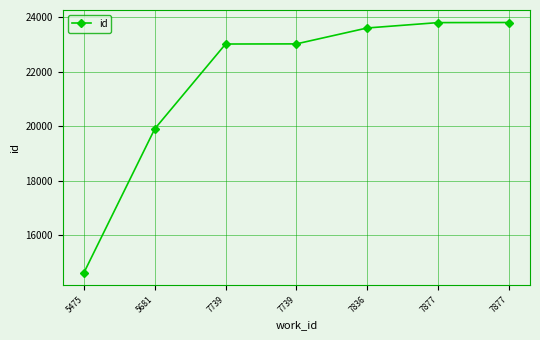

How many data points are less than 23031?

3